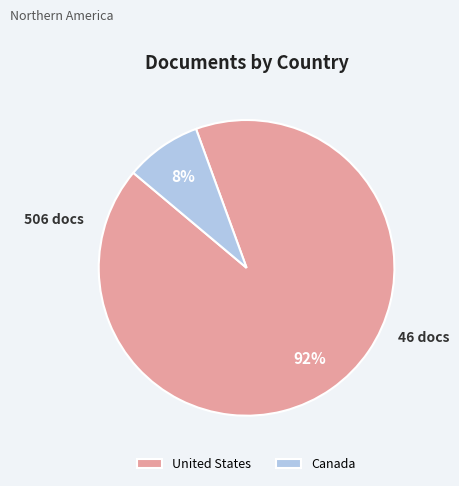

Which category has the smallest portion of the pie?

Canada